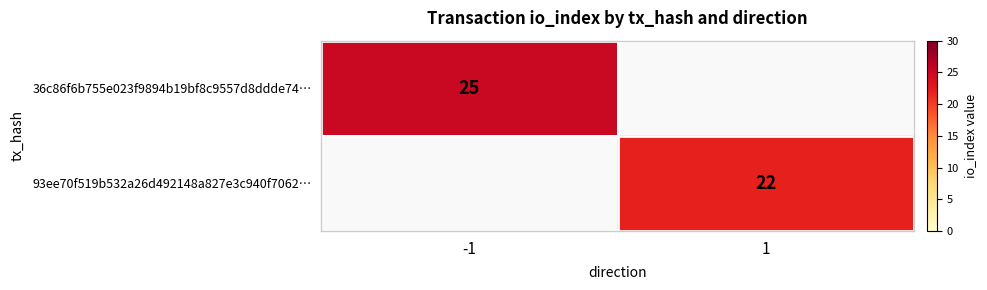

The 93ee70f519b532a26d492148a827e3c940f7062… series shows 22 at 1. True or false?

True